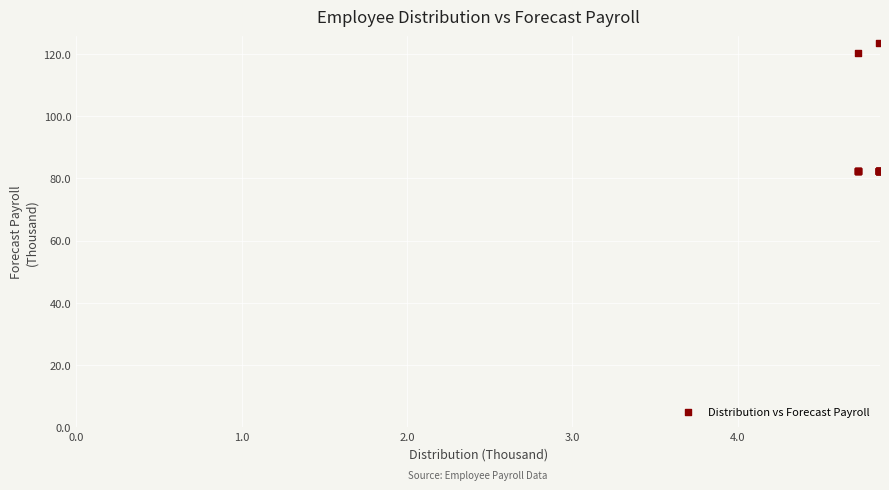

What Y value in the scatter plot is closest to 103?

120.4